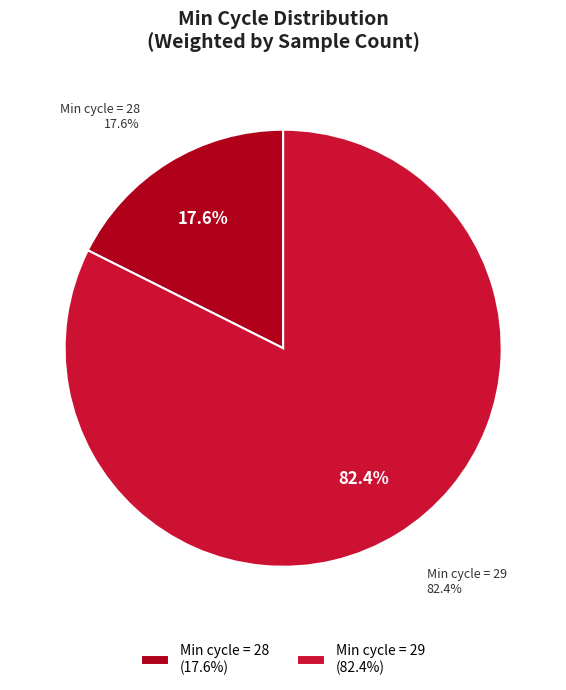

Is the sum of 21 and 27 greater than half?

No